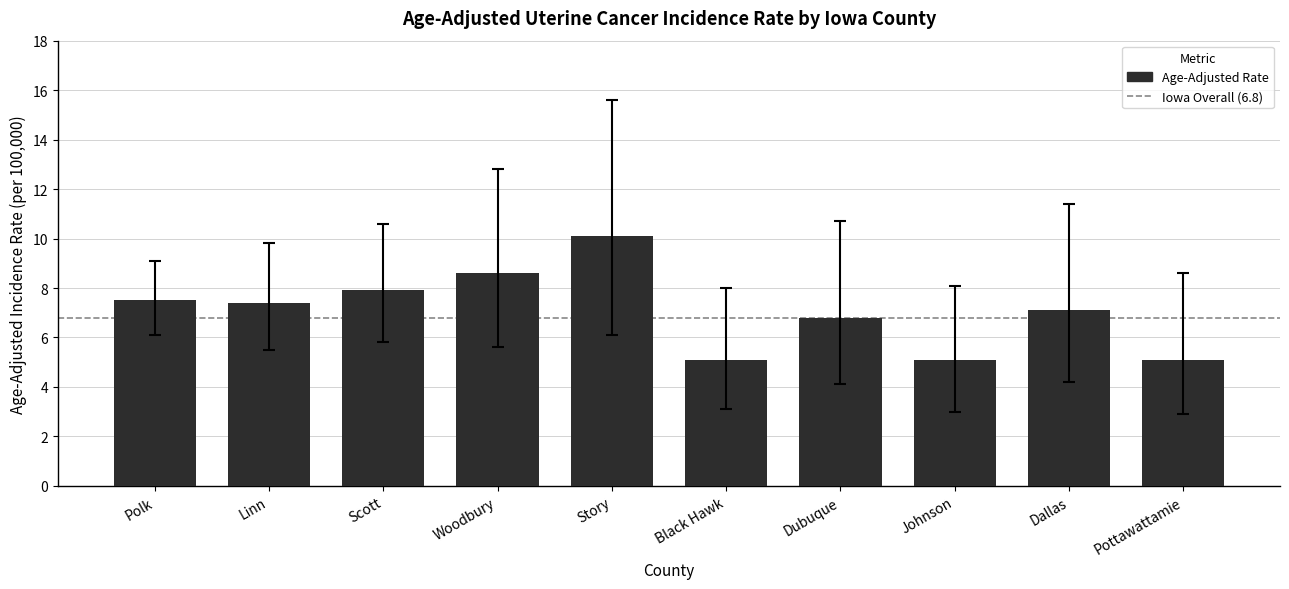

What is the change in value from Scott to Woodbury?

+0.7